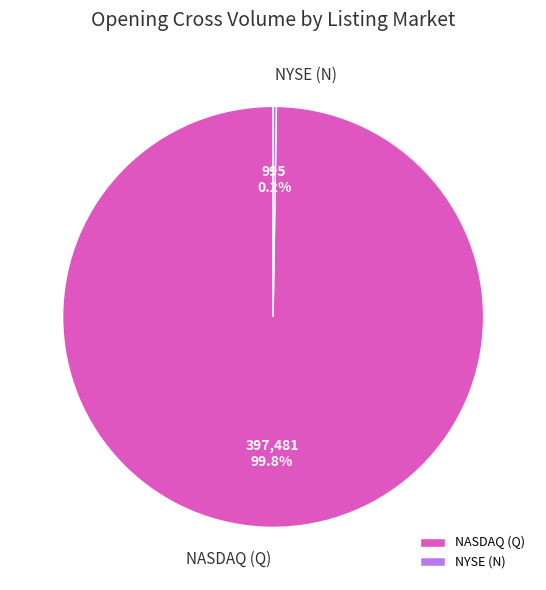

Which category has the biggest portion of the pie?

NASDAQ (Q)